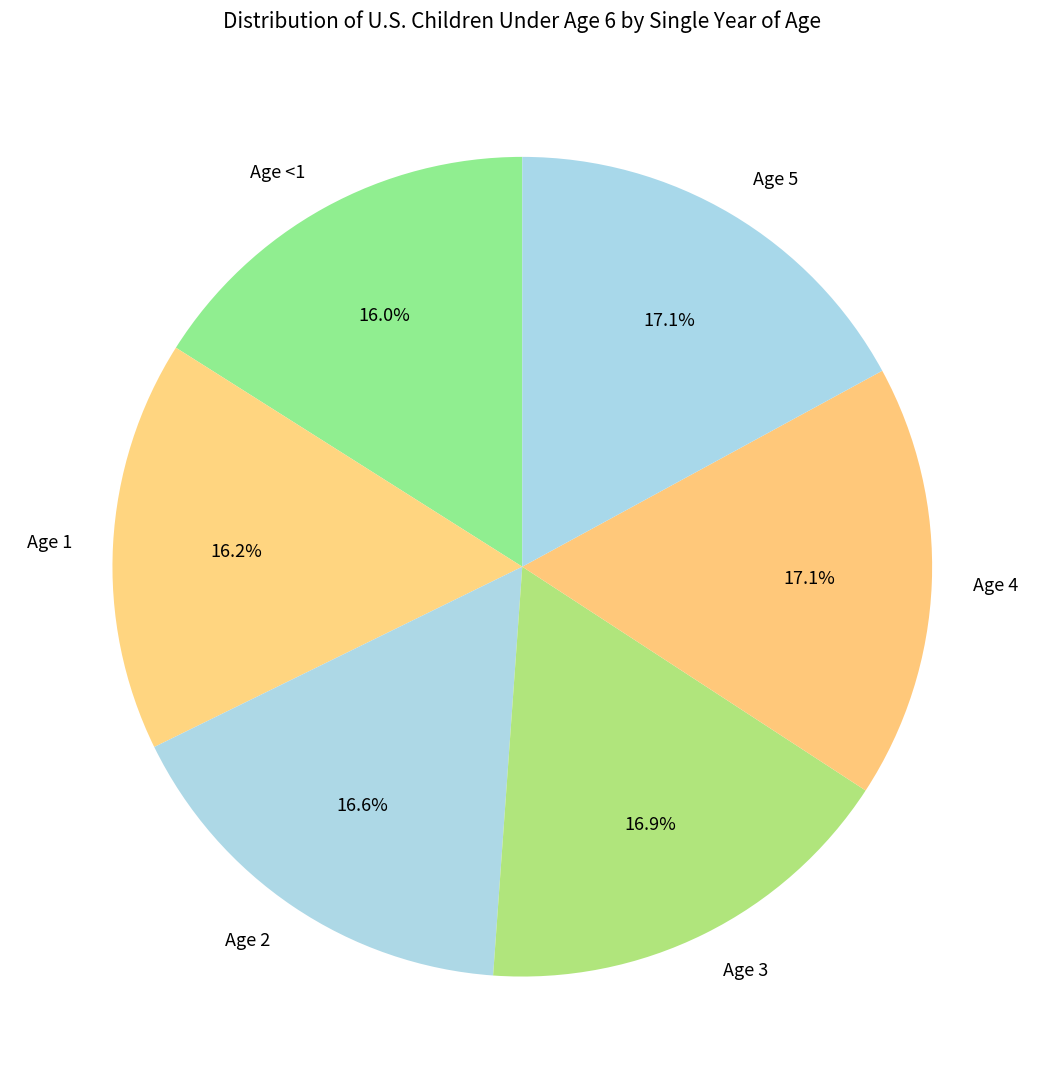

What is the ratio of the value at Age 3 to the value at Age 2?

1.0